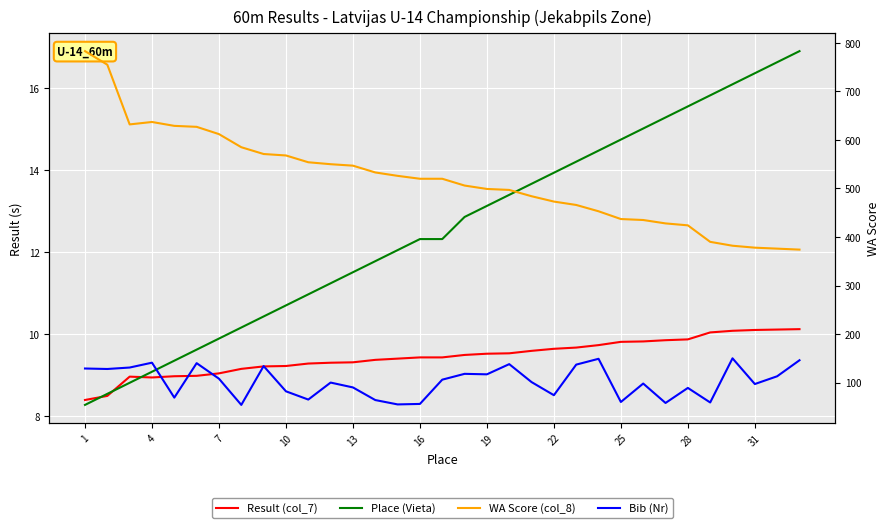

Between which two adjacent categories do Result (col_7) and Place (Vieta) first intersect?

1 and 4